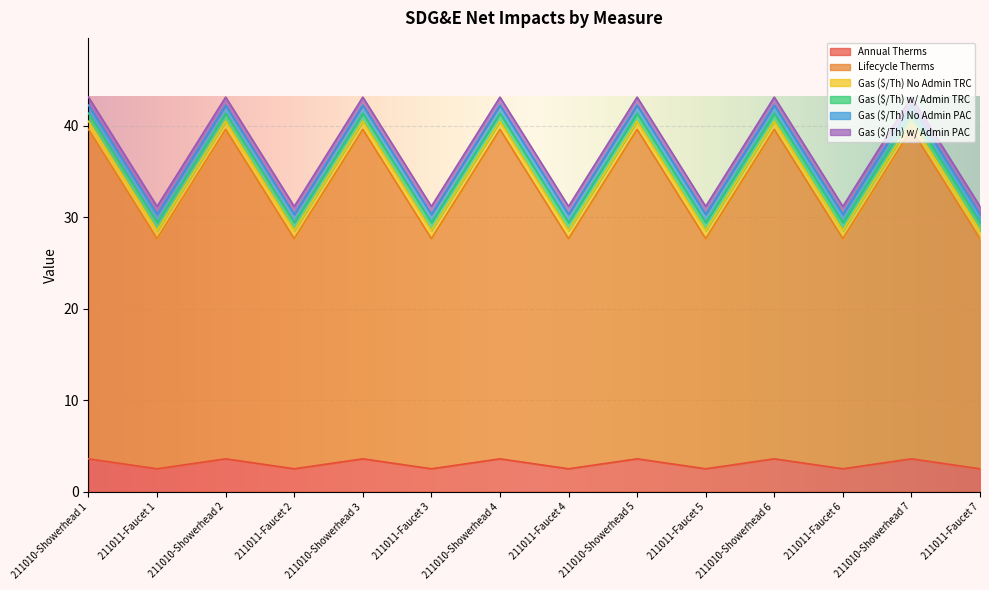

True or false: Gas ($/Th) No Admin TRC has a value of 0.4 at 211010-Showerhead 6.

False